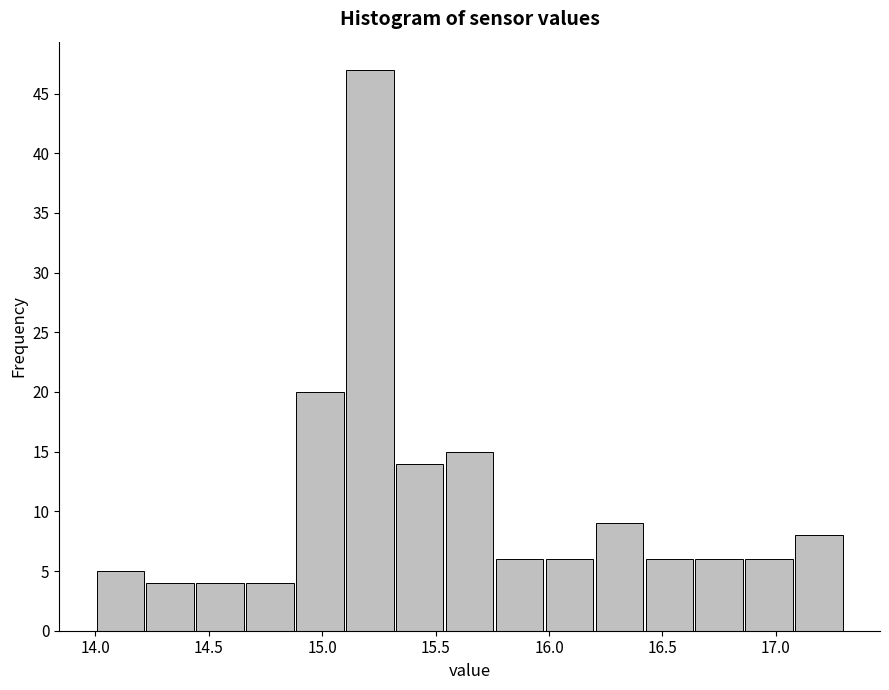

How tall is the bar that spans 16.20 to 16.42 on the x-axis? Neither the bar edges nor the heights are printed on the chart, so give them approximately, as read against the axes.

9